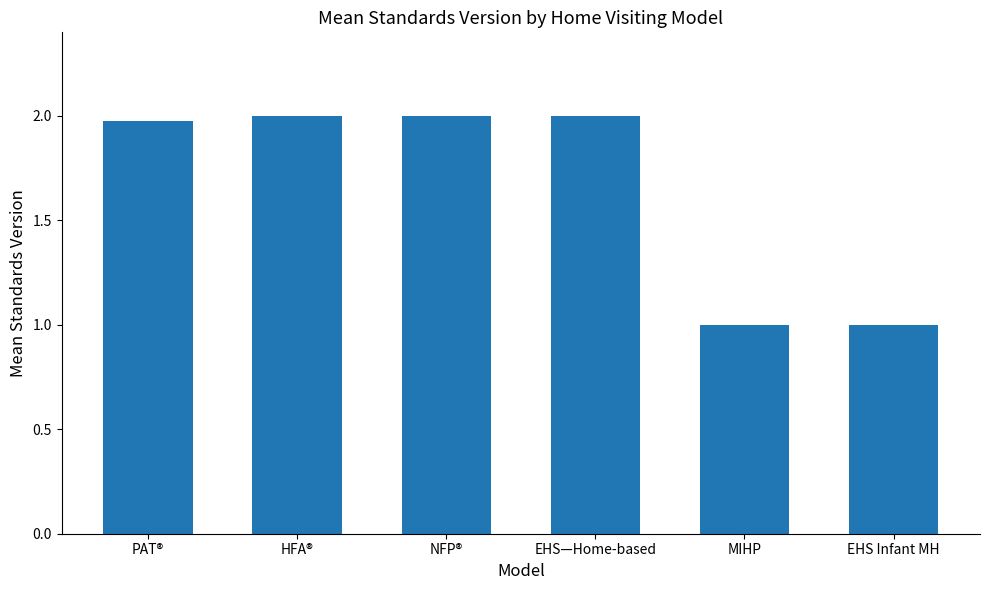

What is the sum of the values at PAT® and NFP®?

4.0